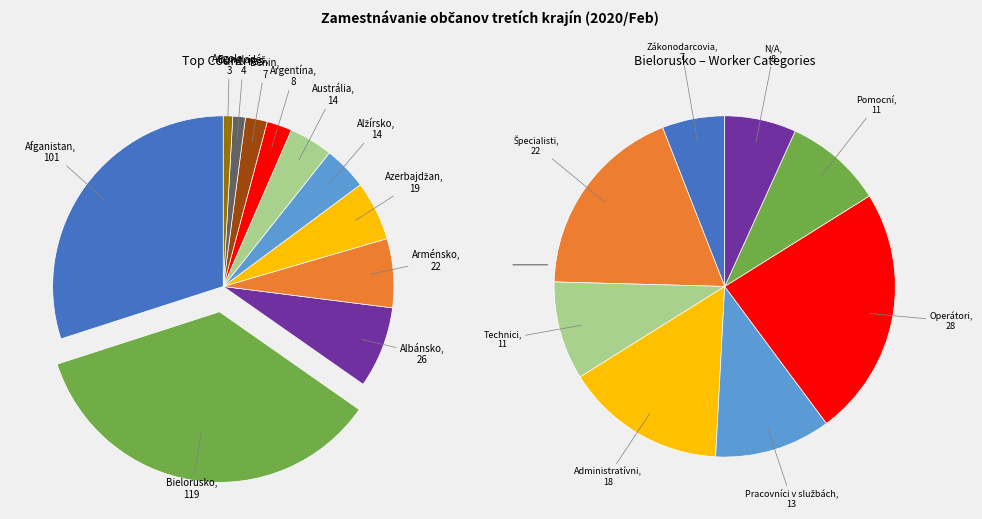

To the nearest percent, what is the combined percentage of Bielorusko and Azerbajdžan?

41%